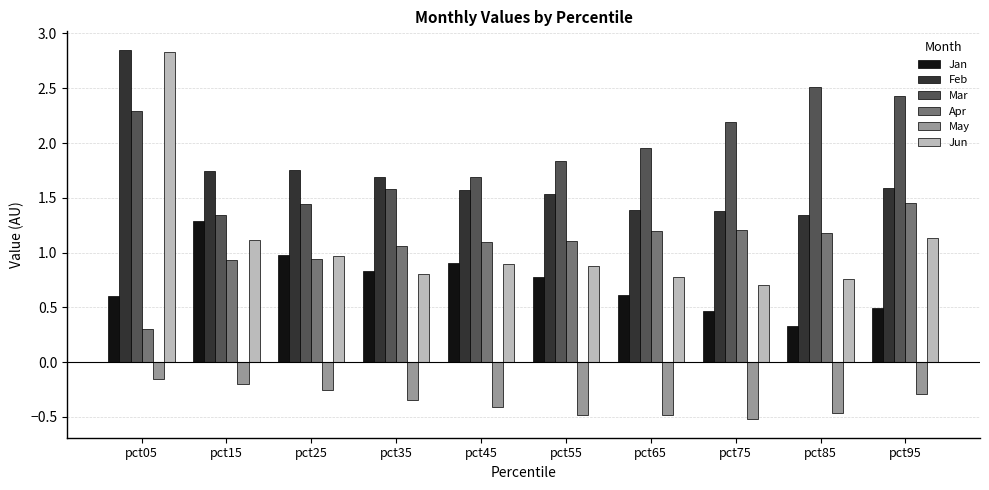

Rank the series at pct65 from lowest to highest value.

May, Jan, Jun, Apr, Feb, Mar